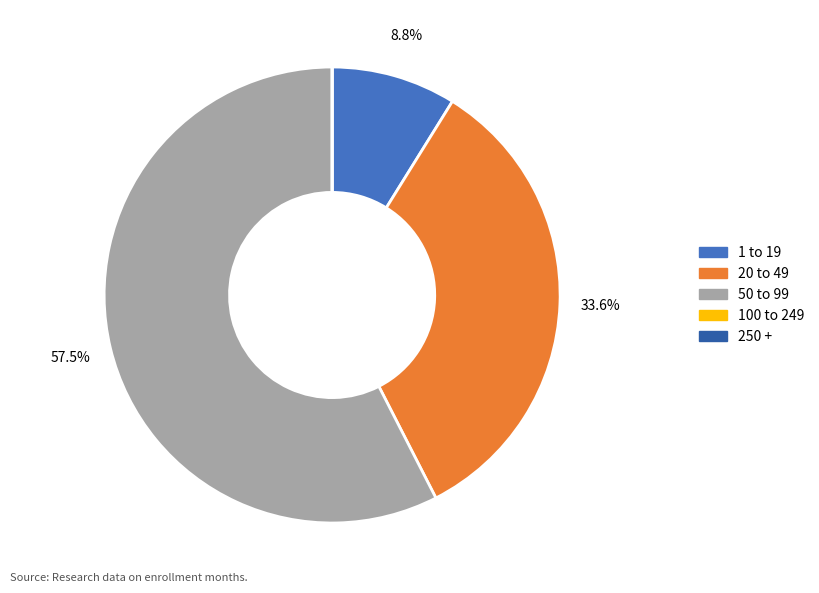

Is there a majority slice in this chart?

Yes